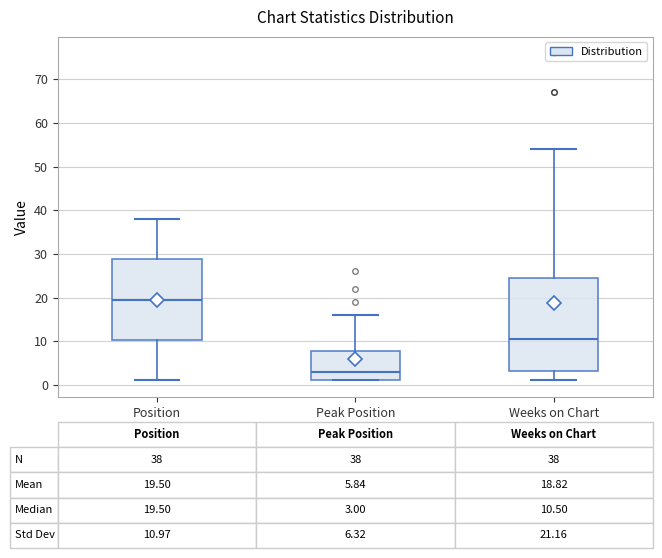

Comparing the boxes themselves (not the whiskers), which one is the tallest?

Weeks on Chart